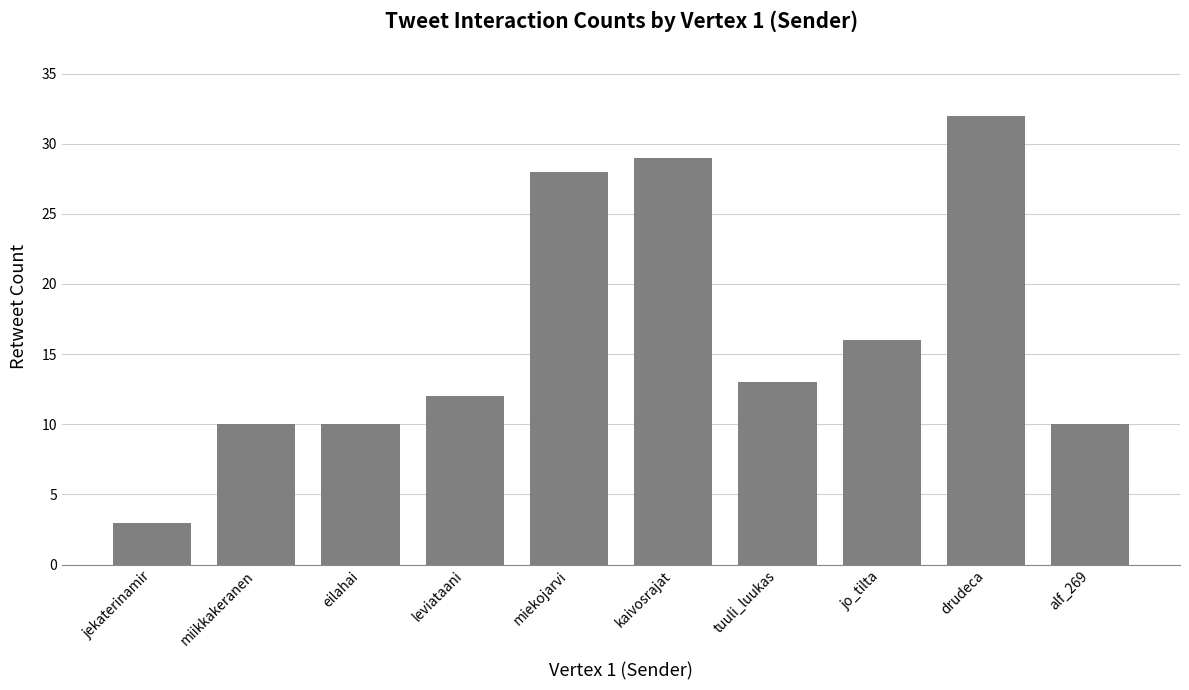

What is the smallest value displayed?

3